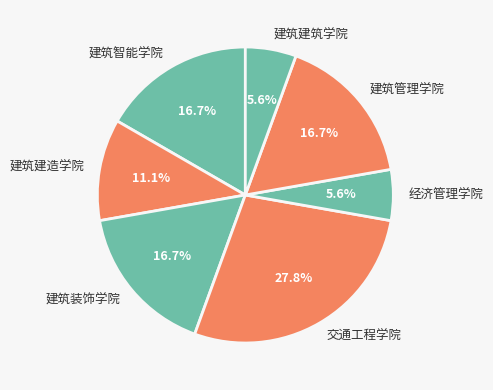

How many slices are in this pie chart?

7